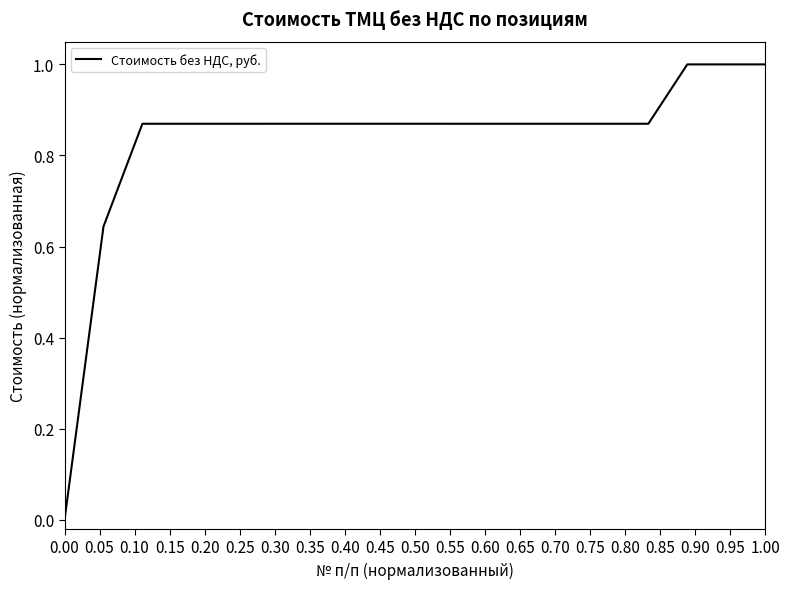

What is the greatest value displayed?

1.0